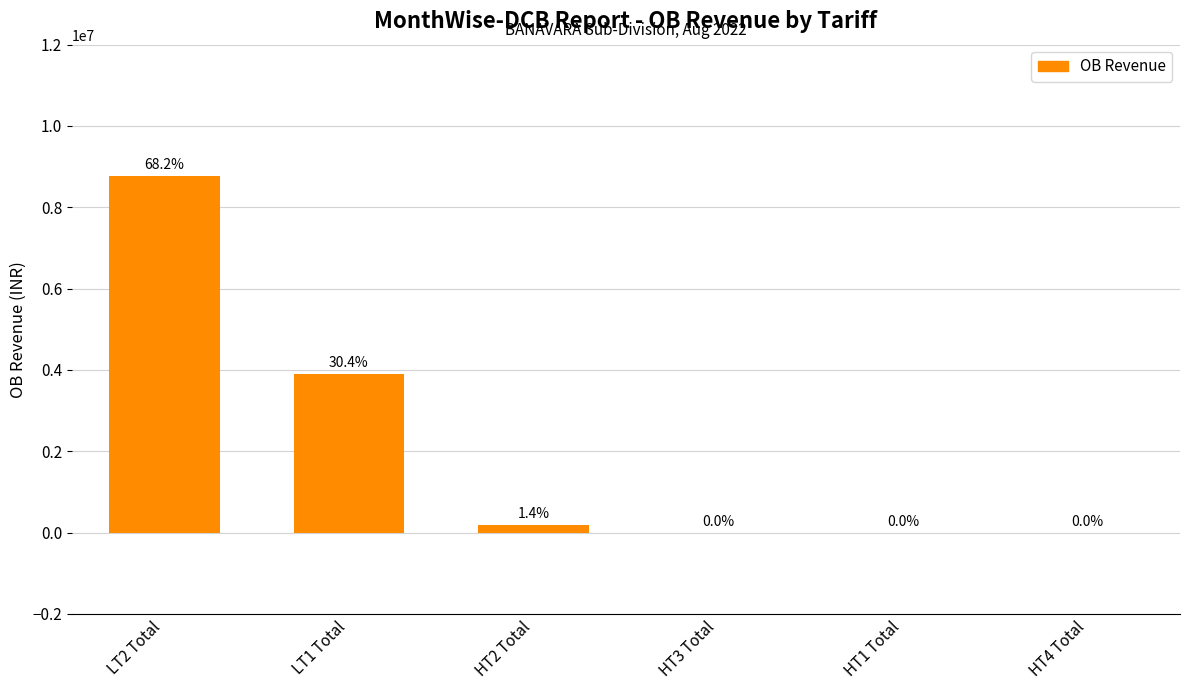

How many data points does each series have?

6